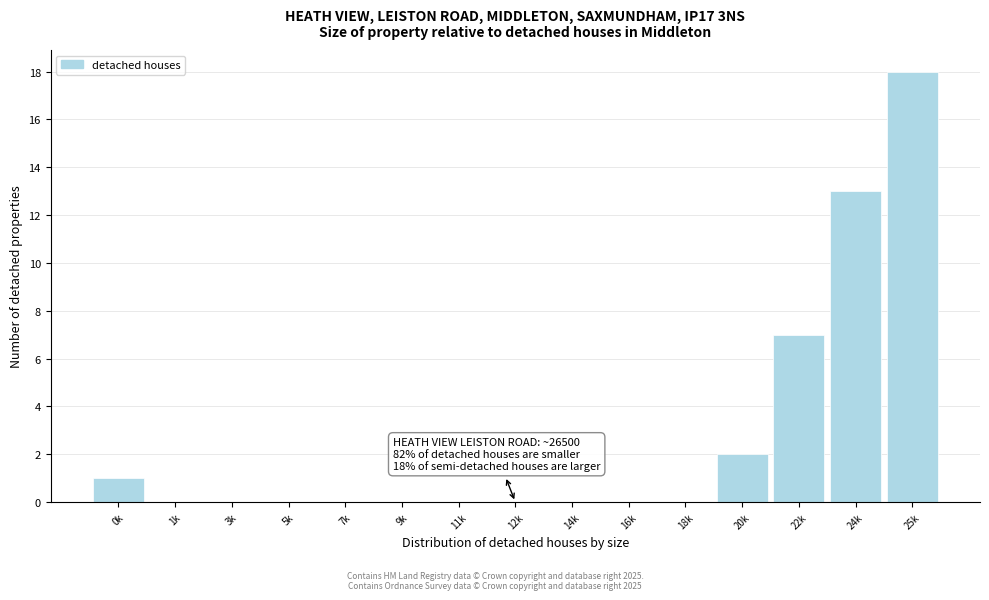

Reading left to right, extract all data points from this chart.

0k=1	1k=0	3k=0	5k=0	7k=0	9k=0	11k=0	12k=0	14k=0	16k=0	18k=0	20k=2	22k=7	24k=13	25k=18